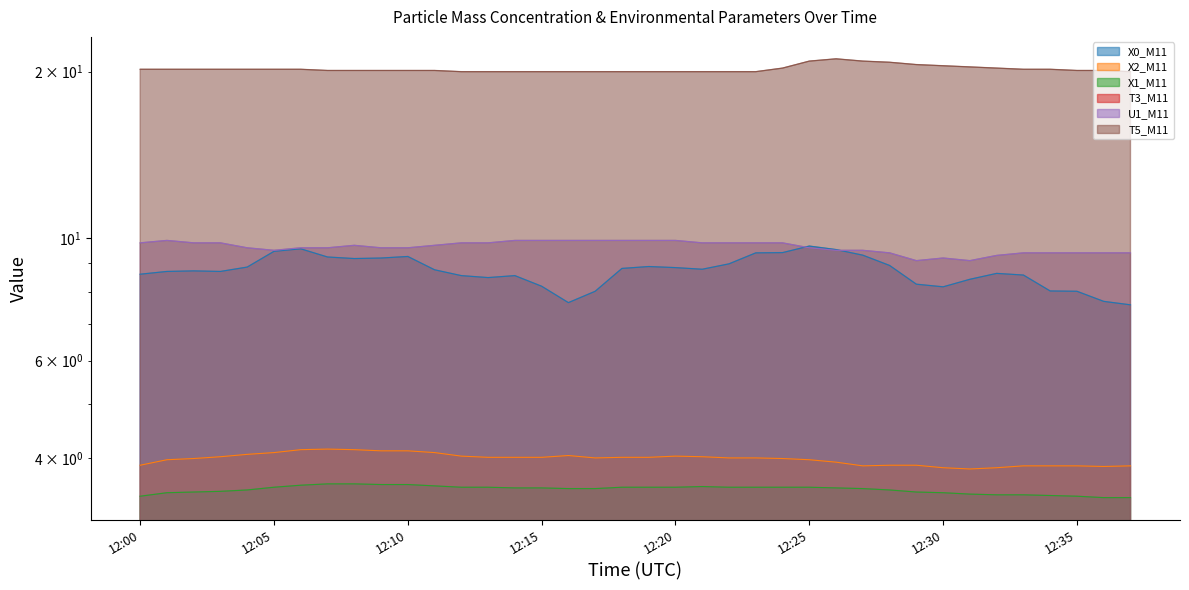

At which category is the sum across all series the highest?

12:25